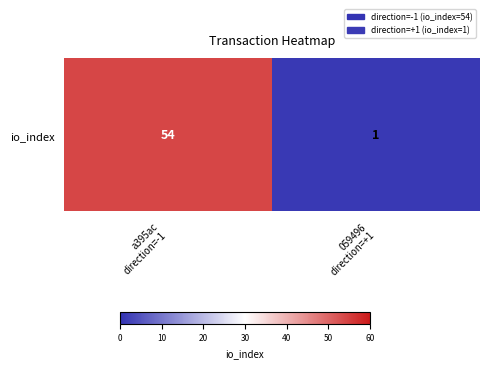

List the labels in order of value, smallest first.

059496
direction=+1, a395ac
direction=-1